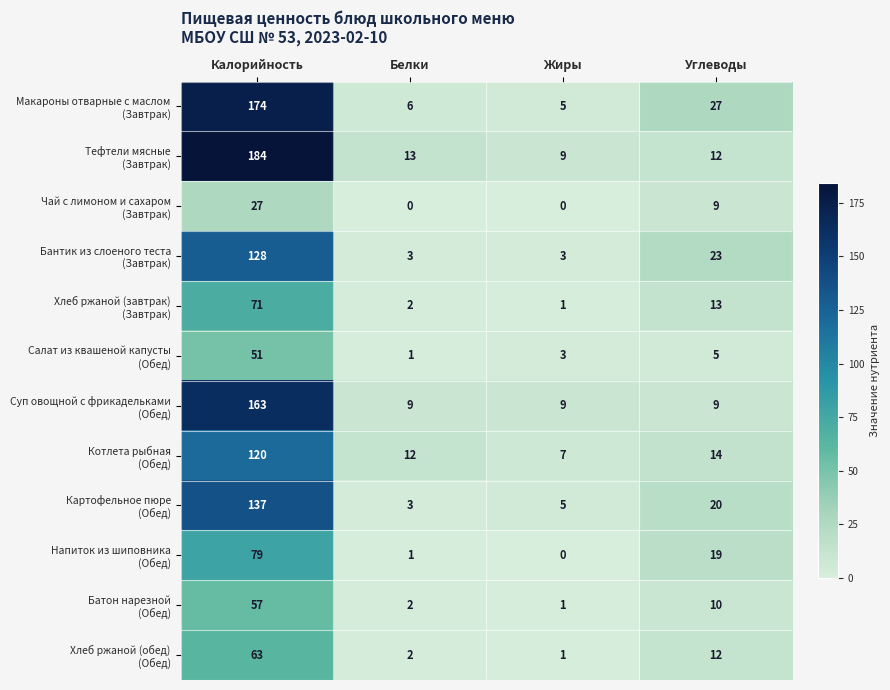

At which category is the sum across all series the highest?

Калорийность